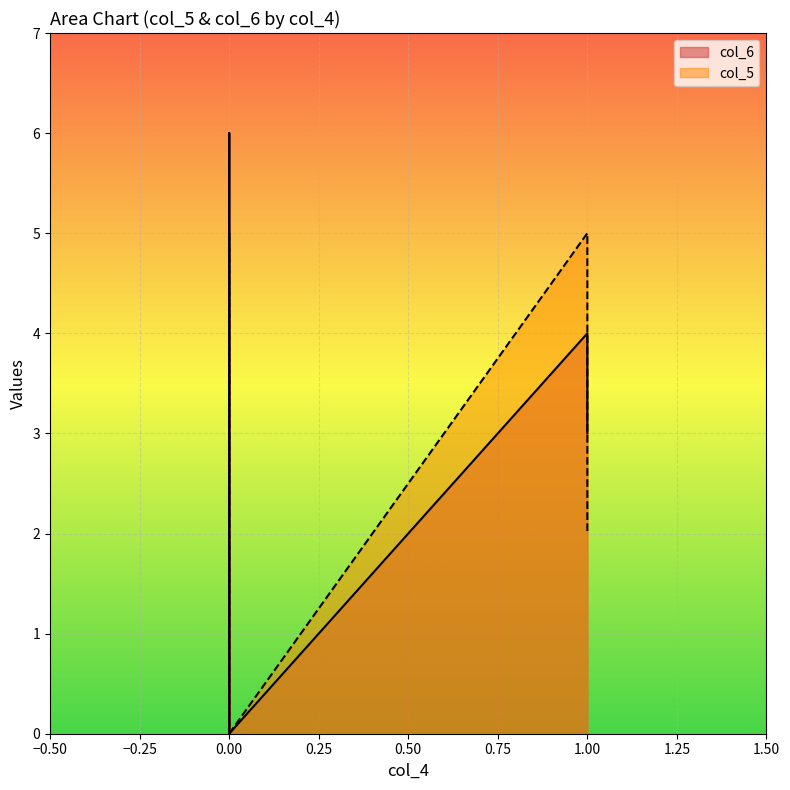

What is the difference between the second highest and minimum values in the col_6 series?

6